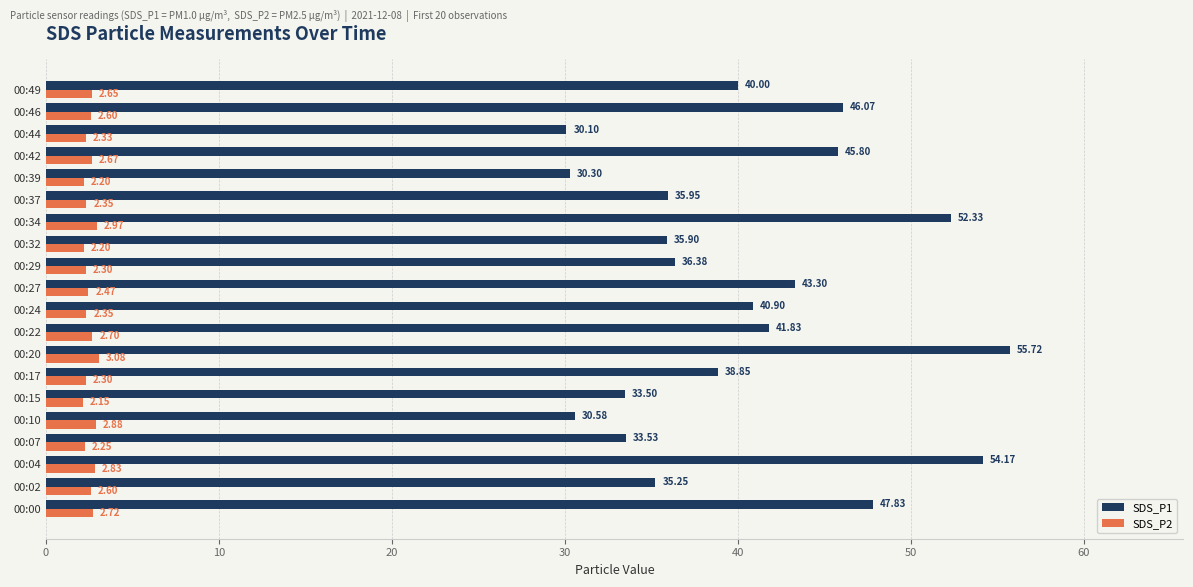

List the labels in order of SDS_P1 value, smallest first.

00:44, 00:39, 00:10, 00:15, 00:07, 00:02, 00:32, 00:37, 00:29, 00:17, 00:49, 00:24, 00:22, 00:27, 00:42, 00:46, 00:00, 00:34, 00:04, 00:20